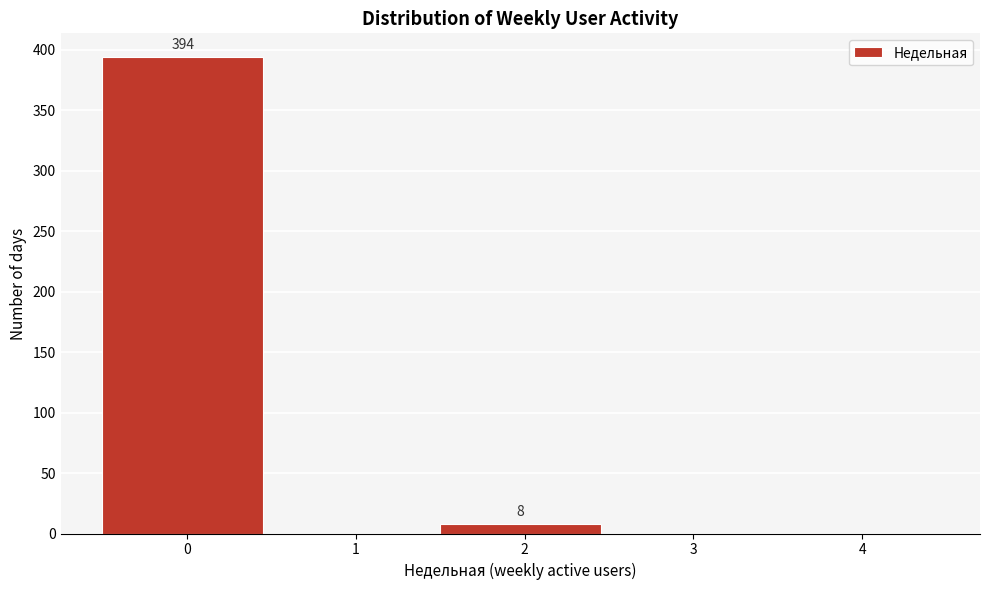

Reading right to left, extract all data points from this chart.

4=0	3=0	2=8	1=0	0=394